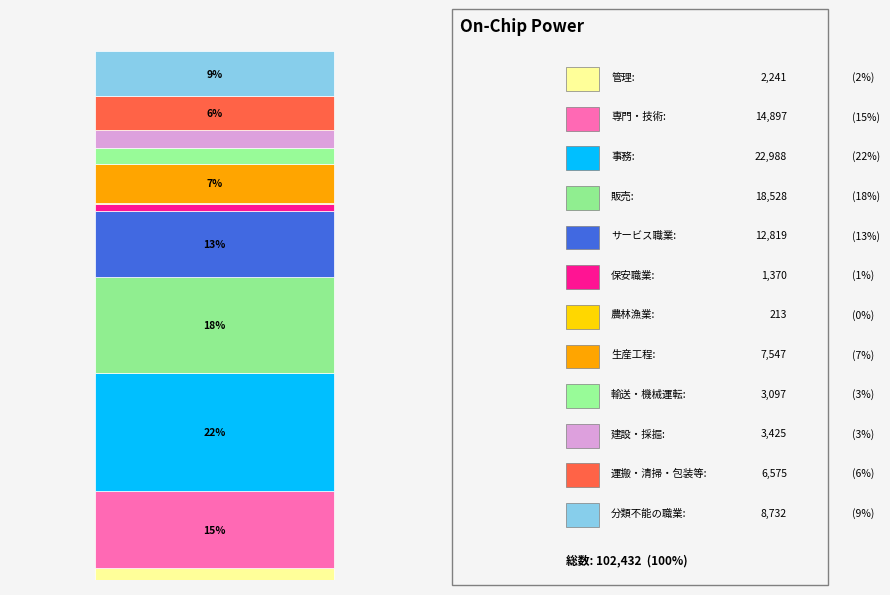

Does the chart contain stacked bars?

Yes